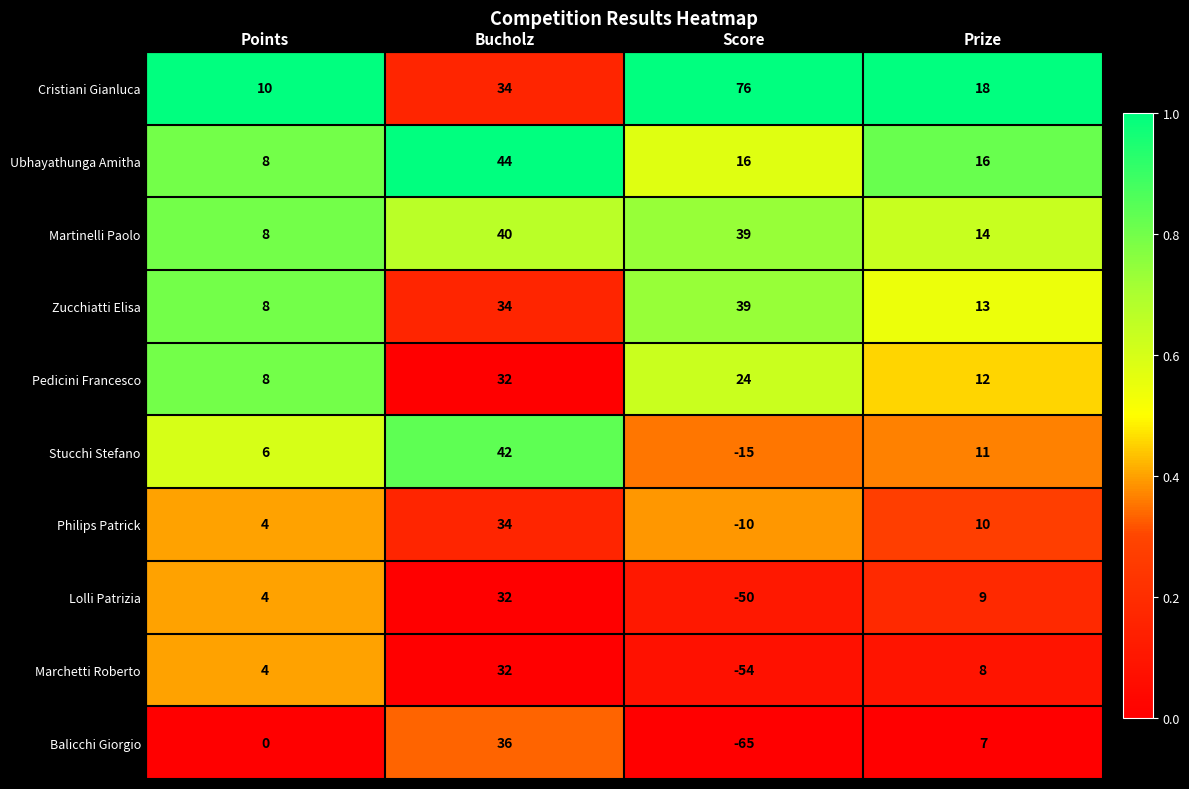

How many distinct data groups are displayed?

10